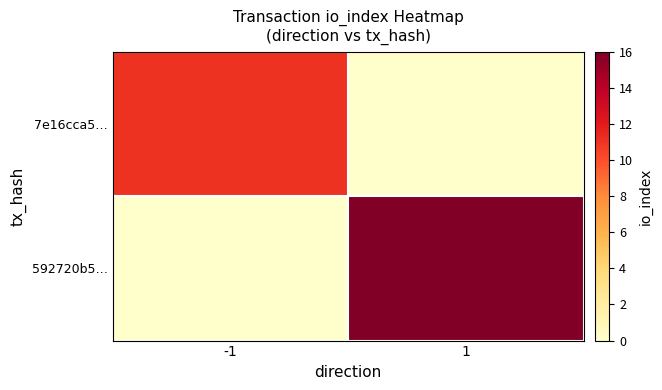

Between -1 and 1, which is larger?

-1